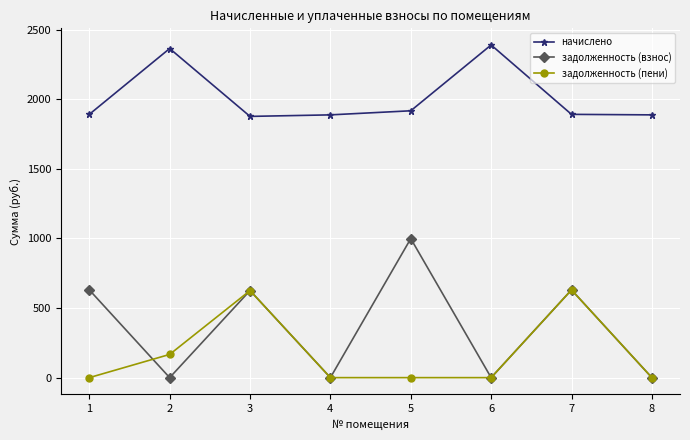

What is the difference between the second highest and second lowest values in the начислено series?

476.6